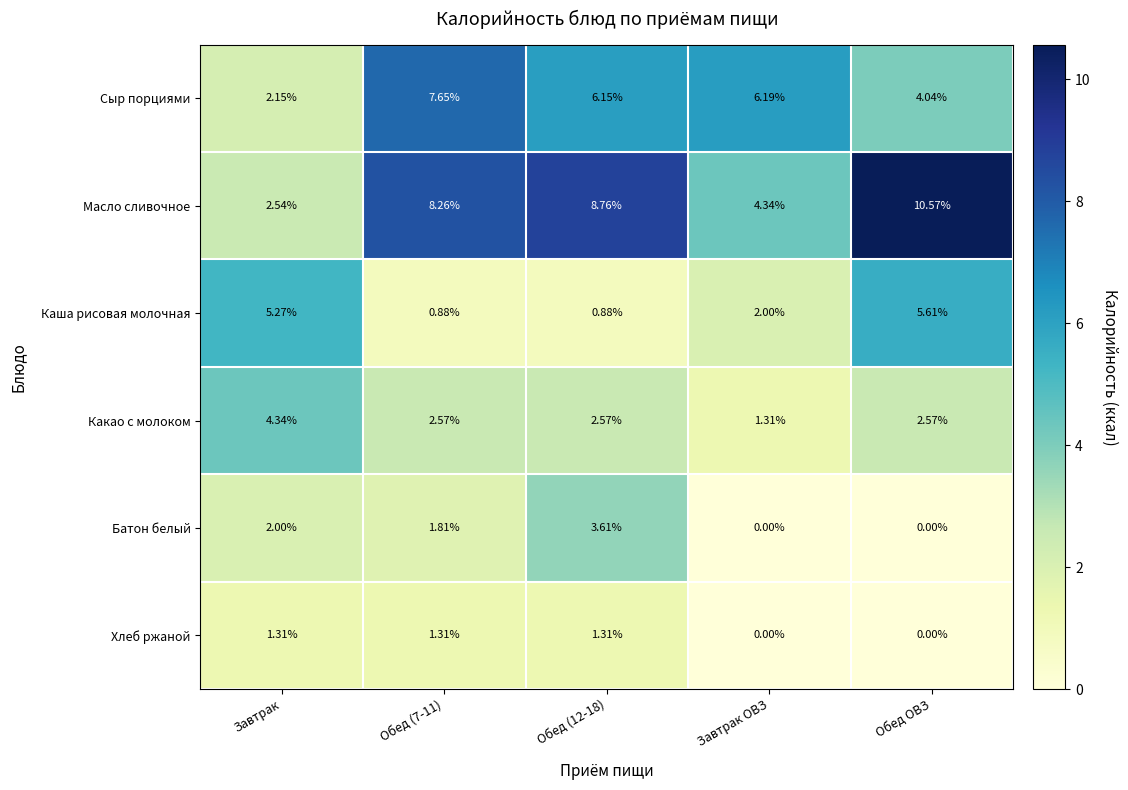

At which label does Хлеб ржаной first exceed 1?

Завтрак